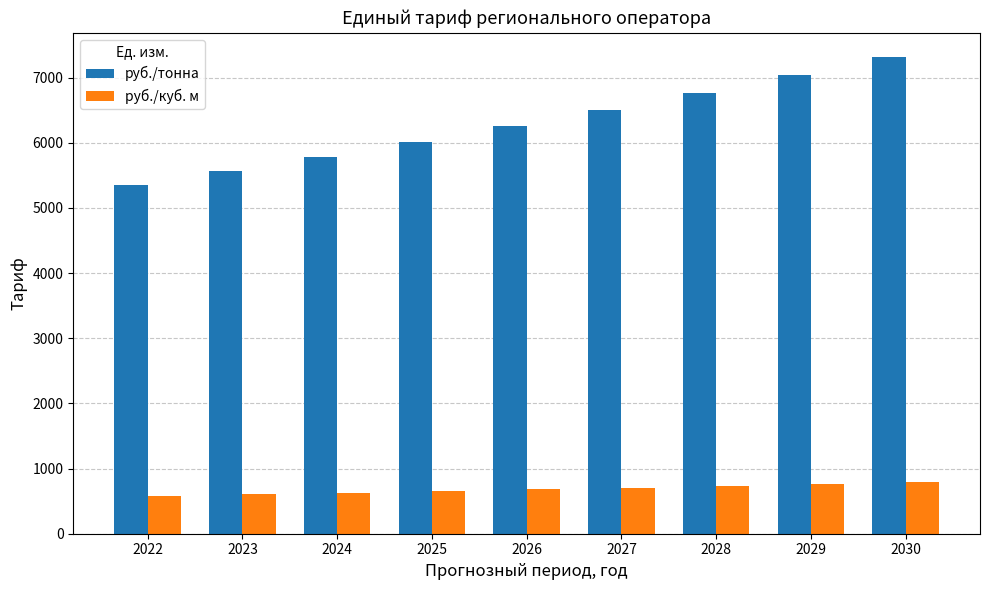

Is the value of руб./куб. м at 2022 greater than the value of руб./тонна at 2028?

No